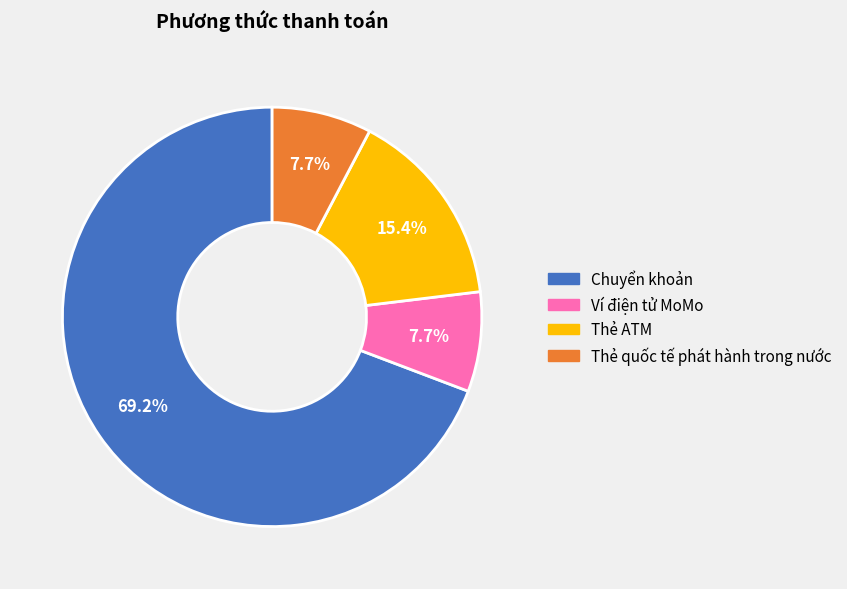

The Ví điện tử MoMo slice represents 8% of the pie. True or false?

True